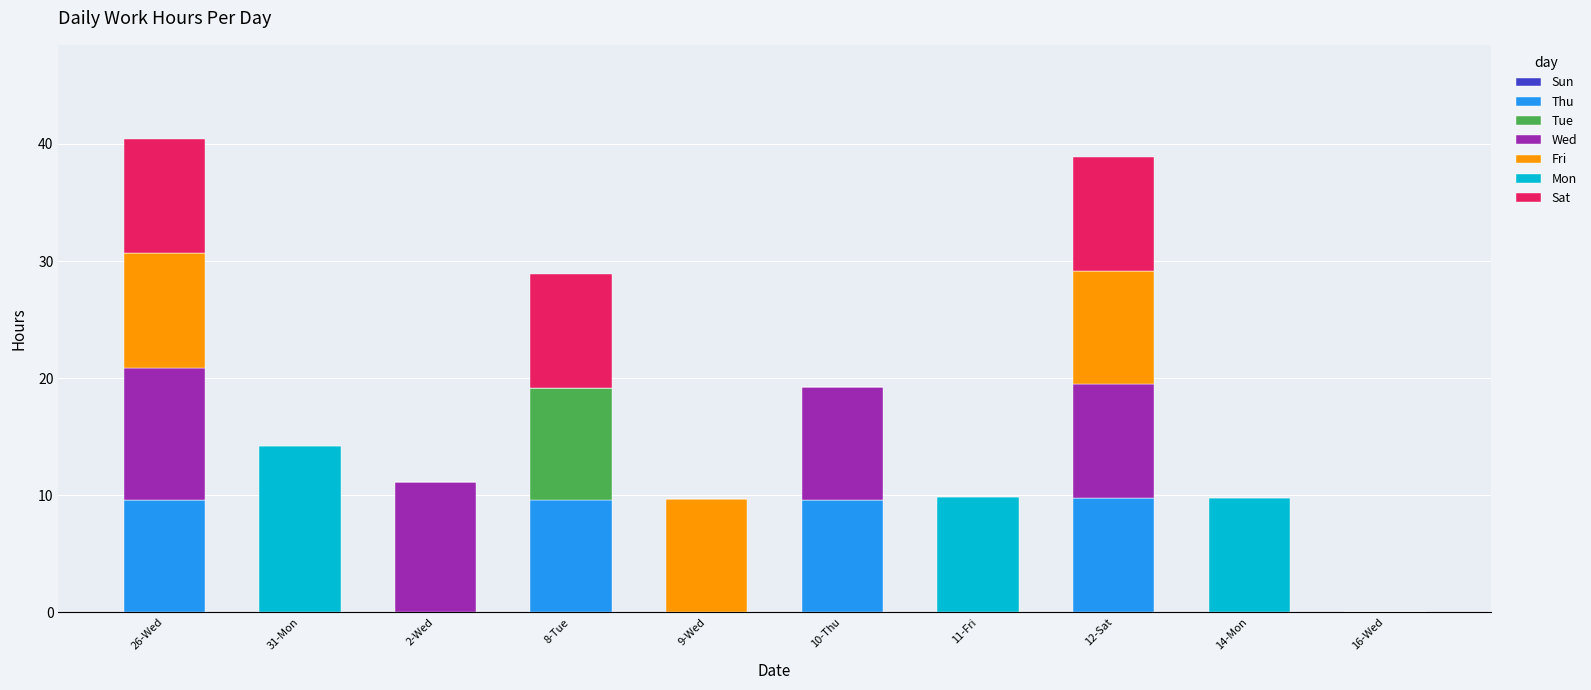

What is the highest value of the Thu series?

9.8